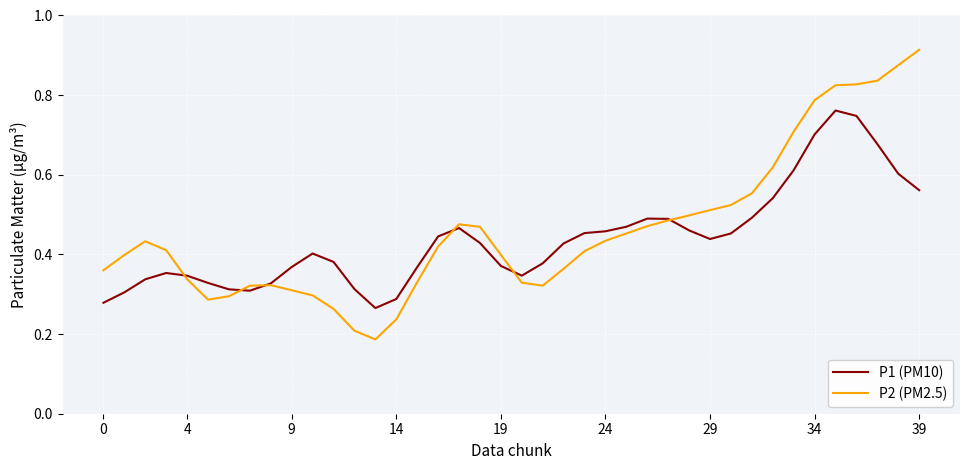

Which series has the widest spread of values?

P2 (PM2.5)